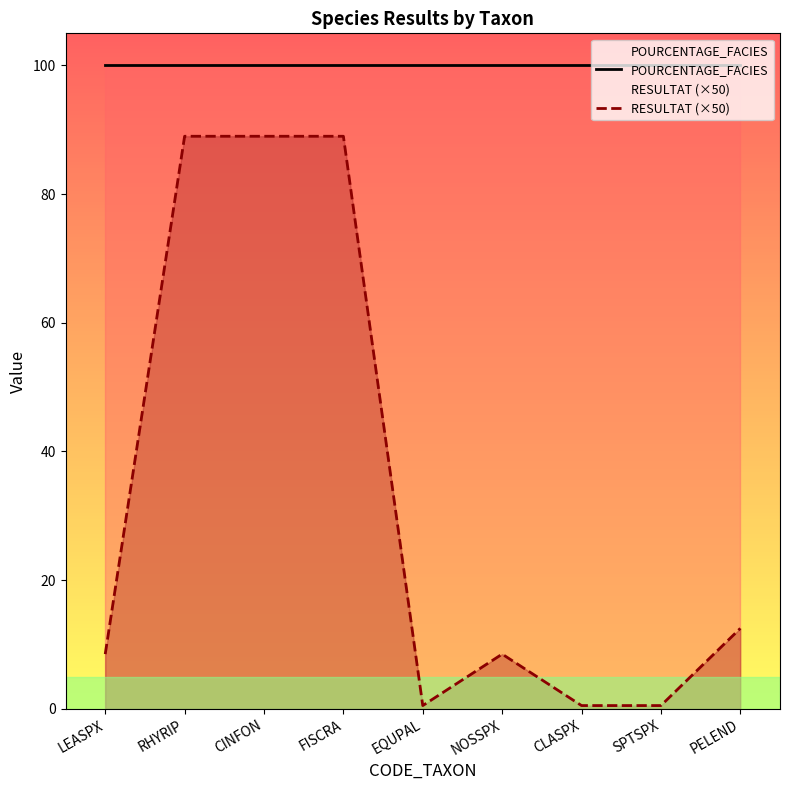

The RESULTAT (×50) series shows 34.4 at CINFON. True or false?

False